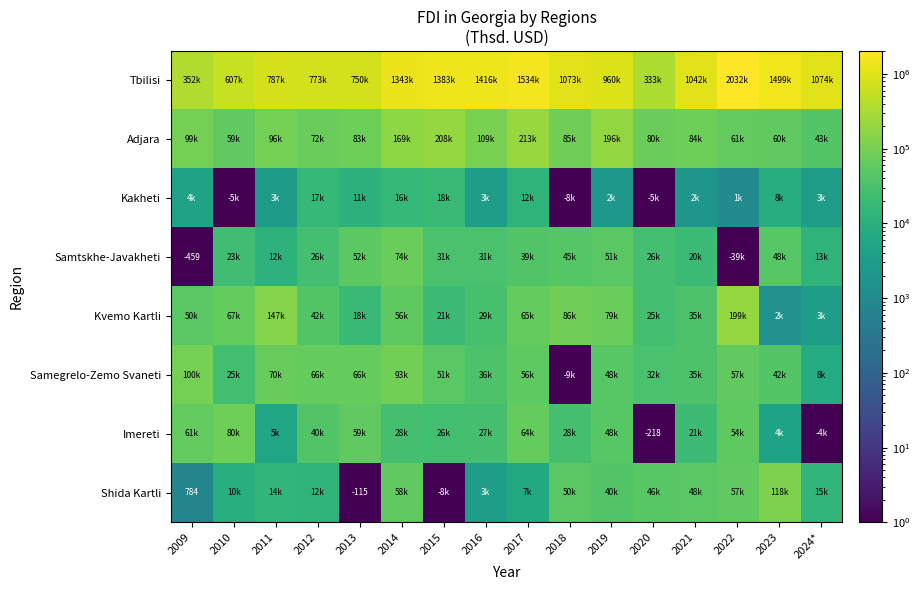

How many data points in Shida Kartli are less than 14546?

8